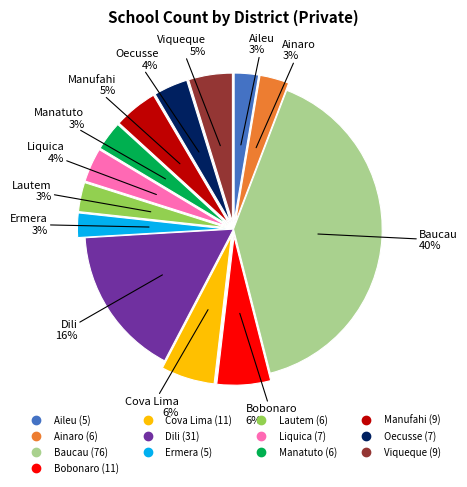

True or false: Manatuto accounts for 1% of the total.

False